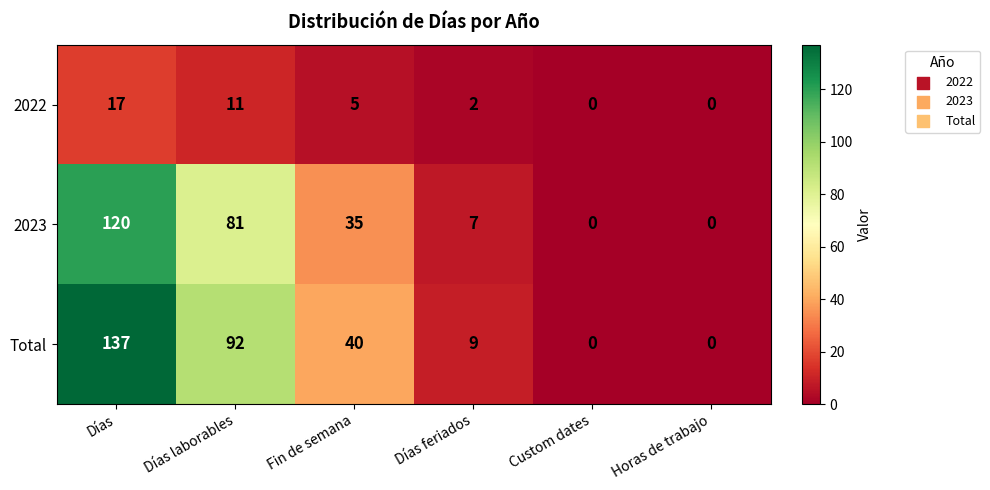

How many values in 2023 are above zero?

4